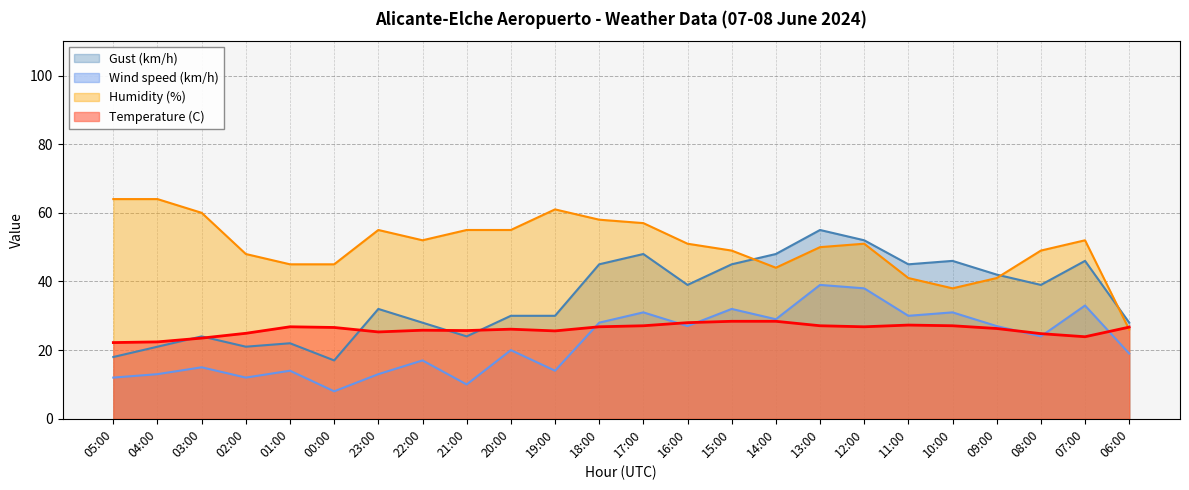

Reading left to right, extract all data points from this chart.

Temperature (C): 22.2	22.4	23.5	24.9	26.8	26.6	25.3	25.8	25.7	26.1	25.6	26.8	27.1	28.0	28.4	28.4	27.1	26.8	27.3	27.1	26.3	24.8	23.9	26.7
Humidity (%): 64.0	64.0	60.0	48.0	45.0	45.0	55.0	52.0	55.0	55.0	61.0	58.0	57.0	51.0	49.0	44.0	50.0	51.0	41.0	38.0	41.0	49.0	52.0	26.0
Wind speed (km/h): 12.0	13.0	15.0	12.0	14.0	8.0	13.0	17.0	10.0	20.0	14.0	28.0	31.0	27.0	32.0	29.0	39.0	38.0	30.0	31.0	27.0	24.0	33.0	19.0
Gust (km/h): 18.0	21.0	24.0	21.0	22.0	17.0	32.0	28.0	24.0	30.0	30.0	45.0	48.0	39.0	45.0	48.0	55.0	52.0	45.0	46.0	42.0	39.0	46.0	28.0